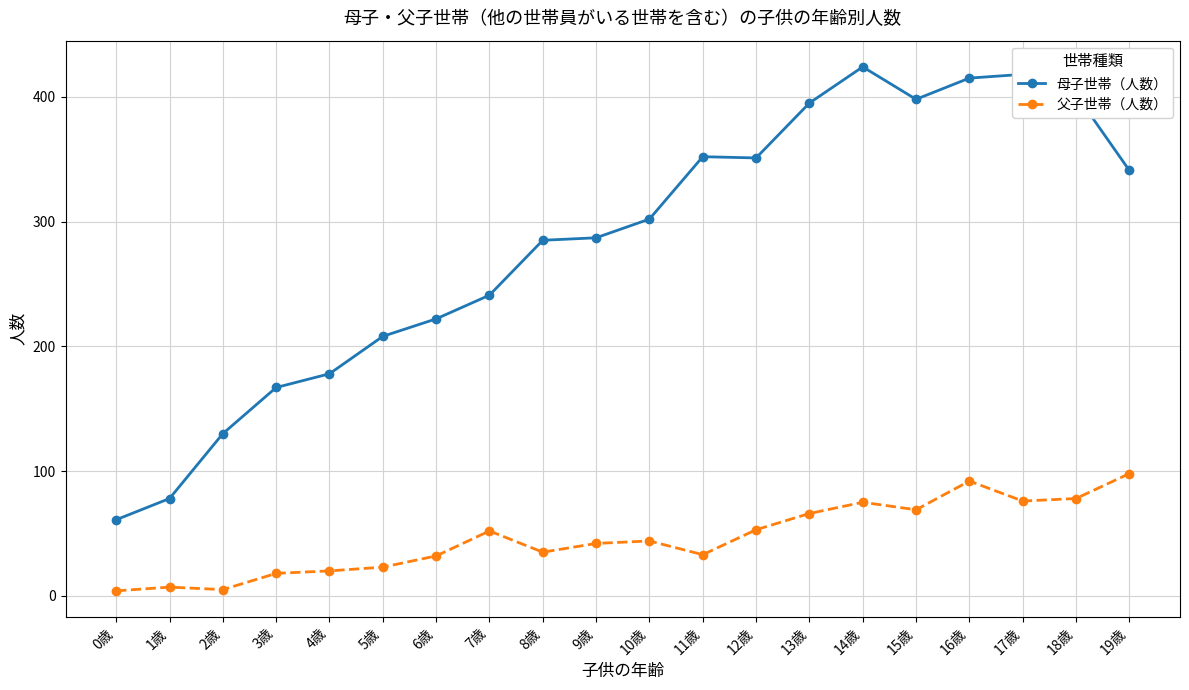

Between 11歳 and 16歳, which series saw the biggest shift?

母子世帯（人数）